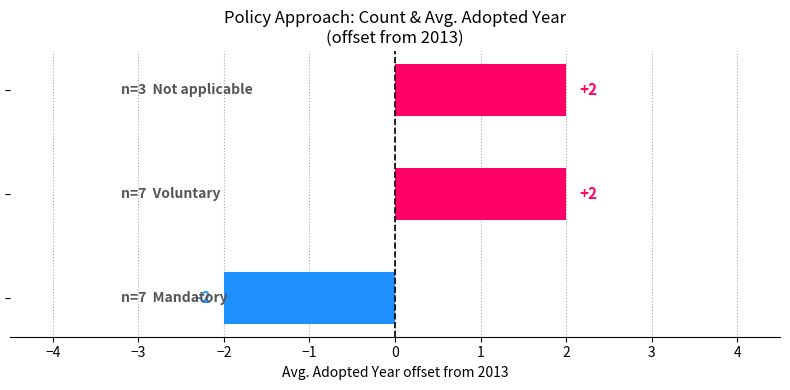

What is the difference between the maximum and minimum values?

4